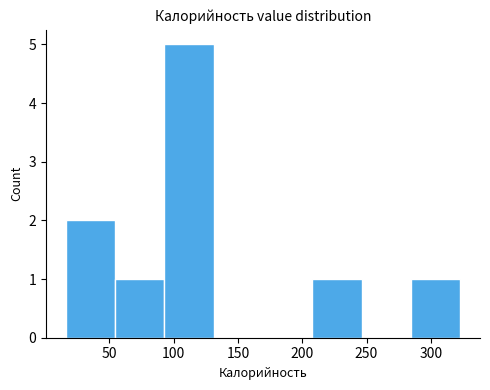

Reading left to right, list every bar in this chart as the range it spans on the x-axis followed by its height. Neither the bar edges nor the heights are printed on the chart, so give them approximately, as read against the axes.

15 to 55: 2
55 to 95: 1
95 to 130: 5
130 to 170: 0
170 to 210: 0
210 to 245: 1
245 to 285: 0
285 to 325: 1